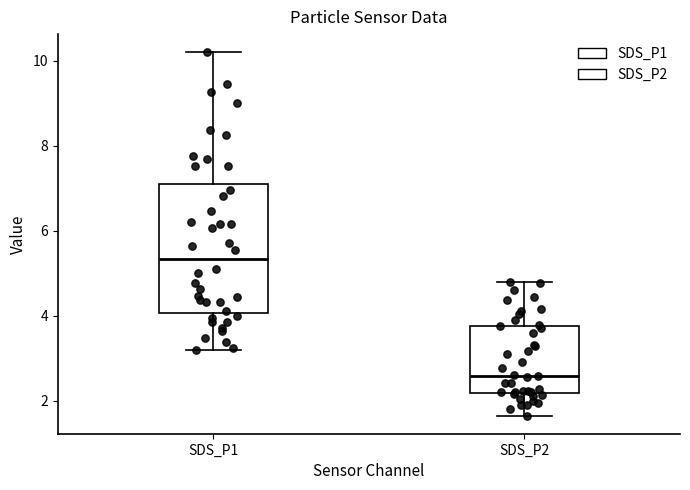

Which box has the highest median line?

SDS_P1